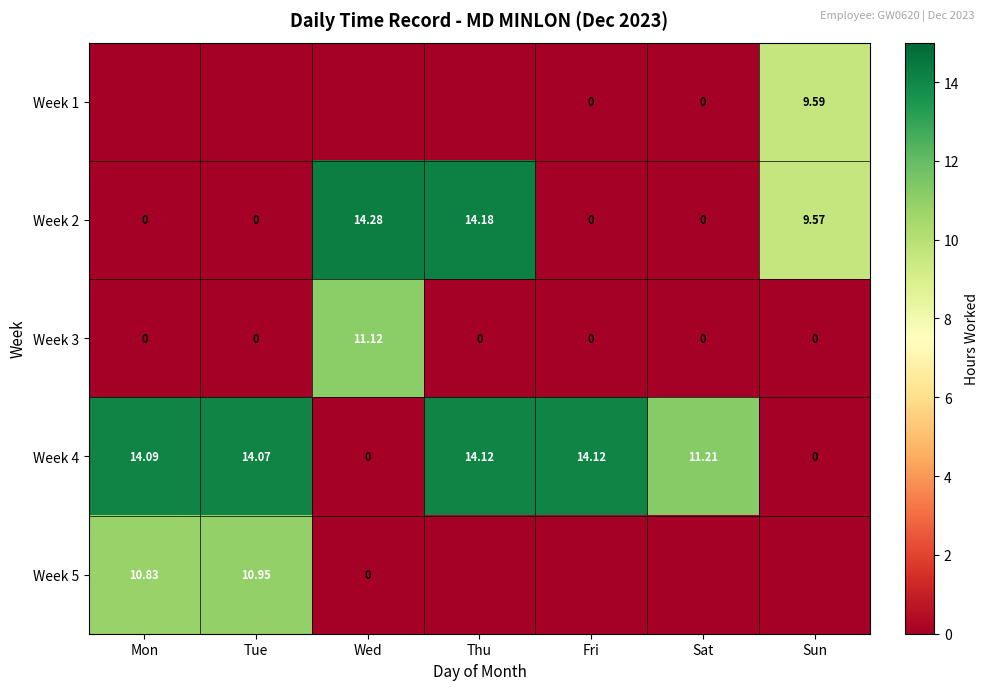

True or false: Week 2 has a value of 0.0 at Tue.

True